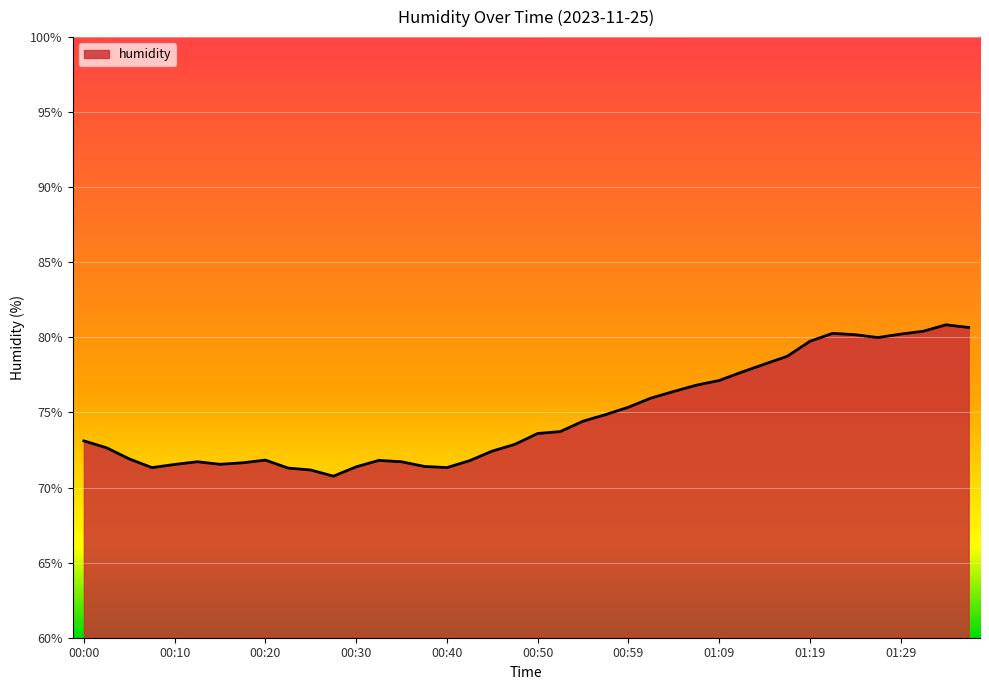

What is the smallest value displayed?

70.8